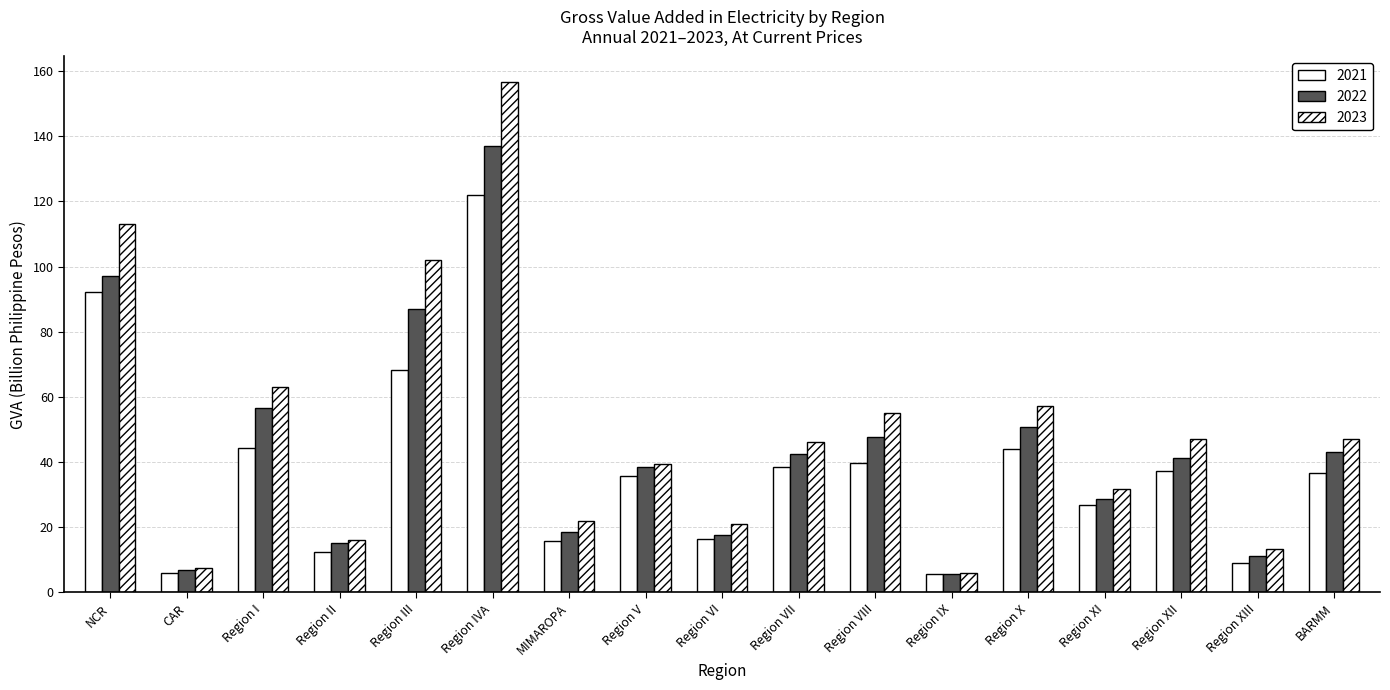

What is the label of the 10th bar from the left?

Region VII